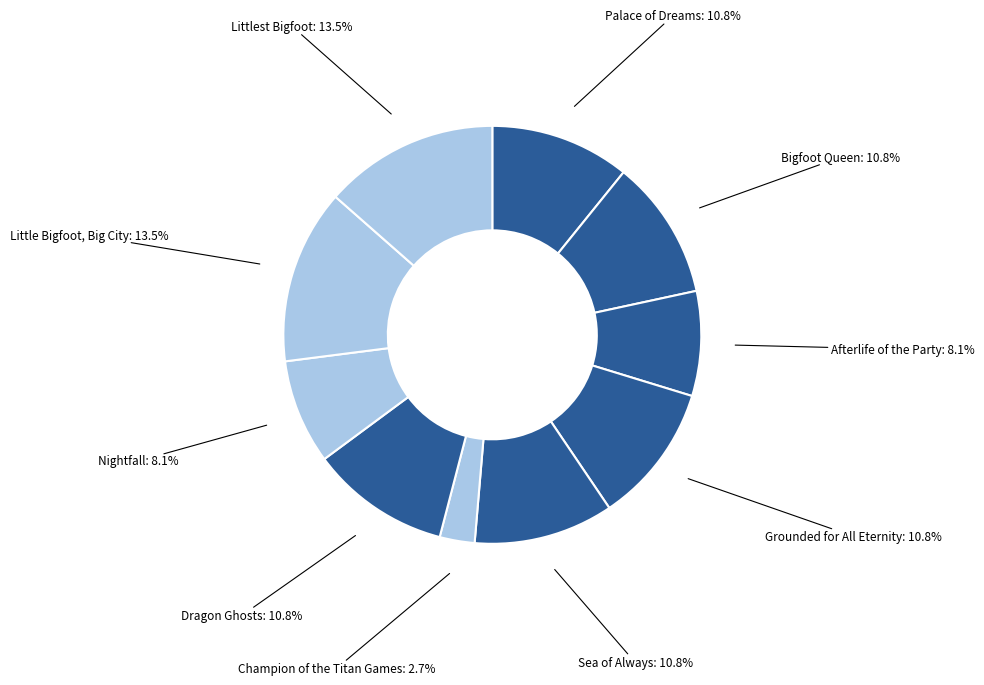

What percentage is the Sea of Always slice, to the nearest percent?

11%